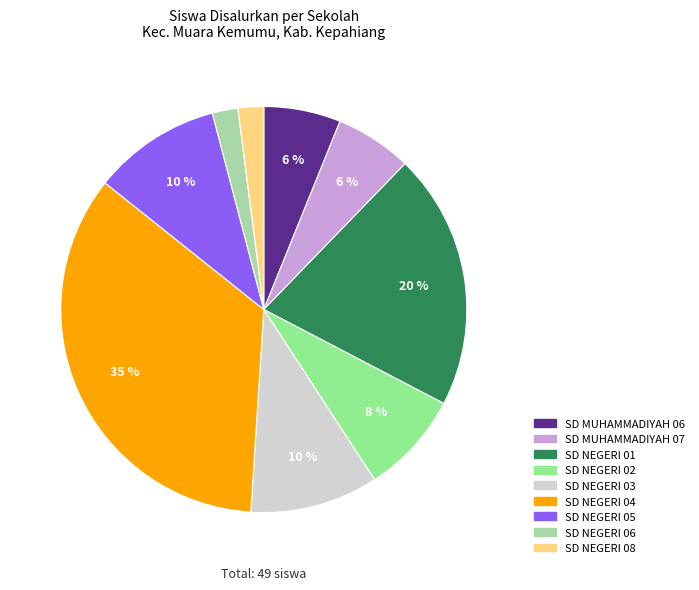

Is there a majority slice in this chart?

No